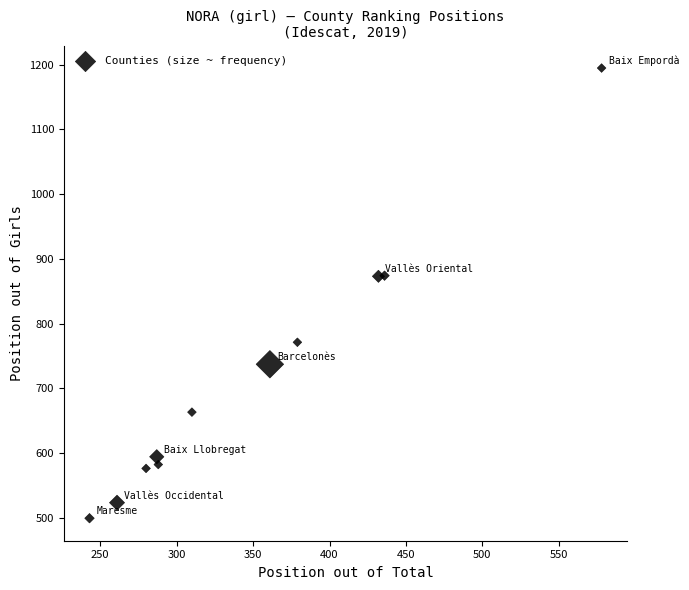

What is the range of Y values (max minus min)?

696